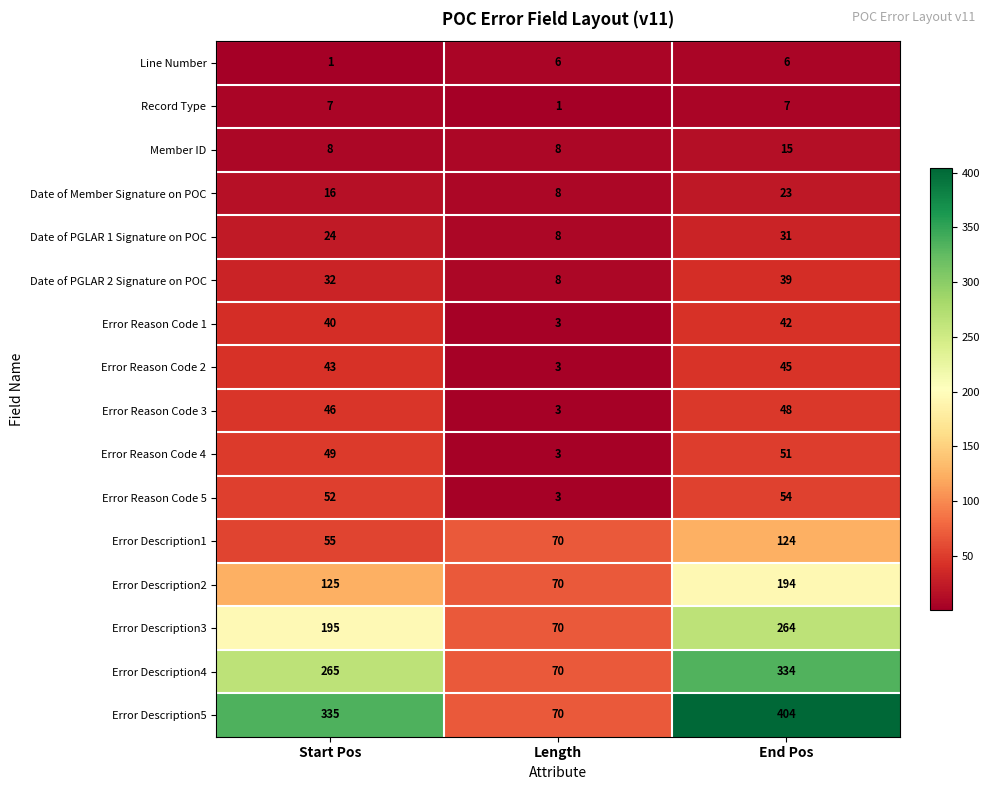

Count the Error Description3 values in the range 70 to 264.

3